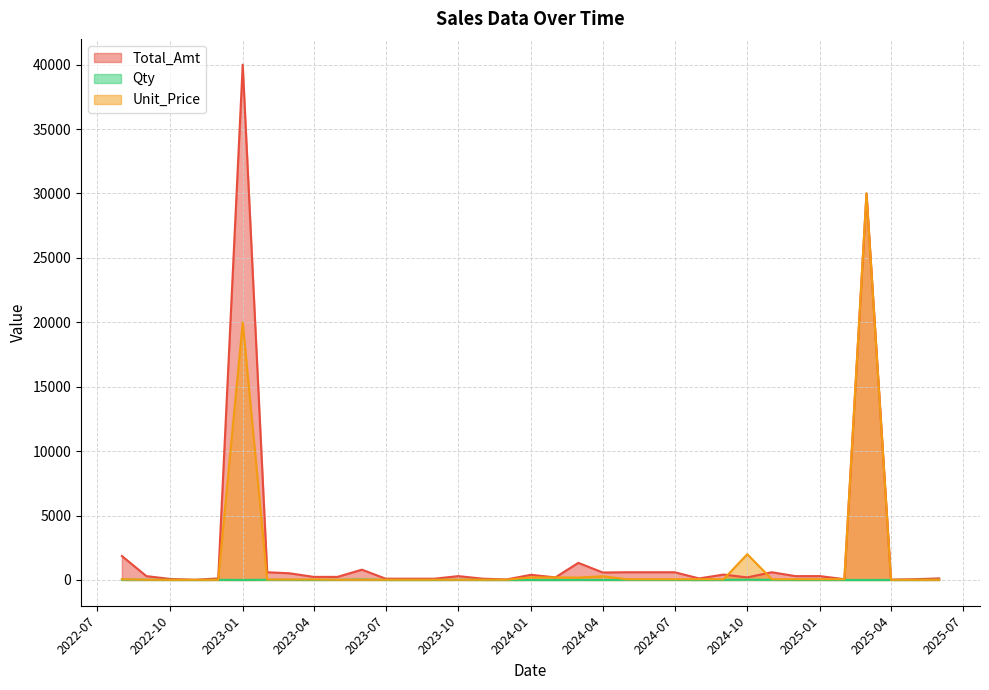

Between 4 and 33, which series saw the biggest shift?

Total_Amt